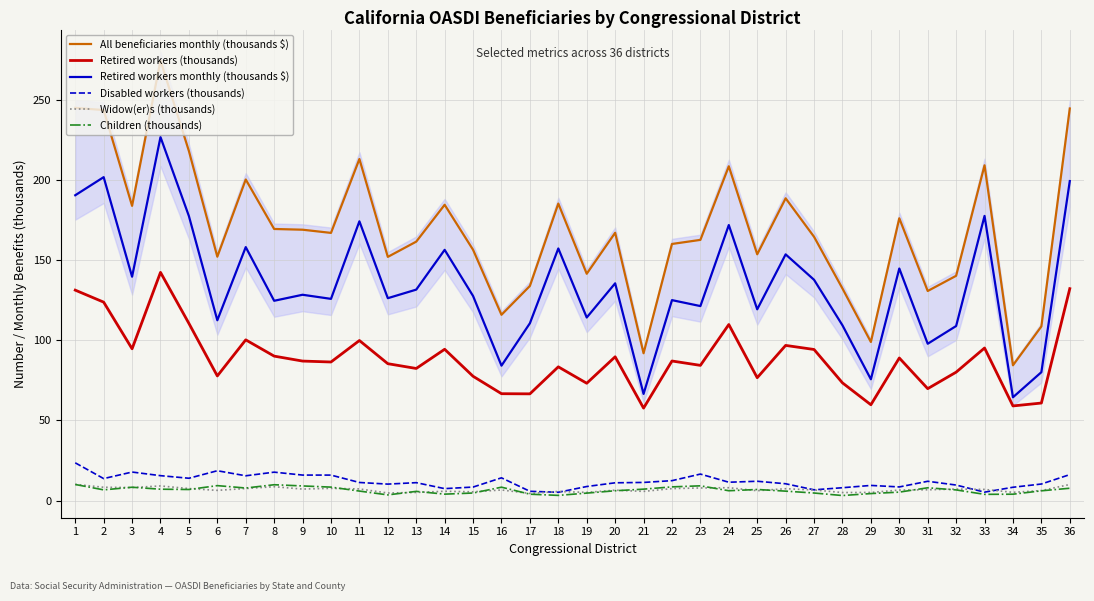

Which series has the largest range (max minus min)?

All beneficiaries monthly (thousands $)